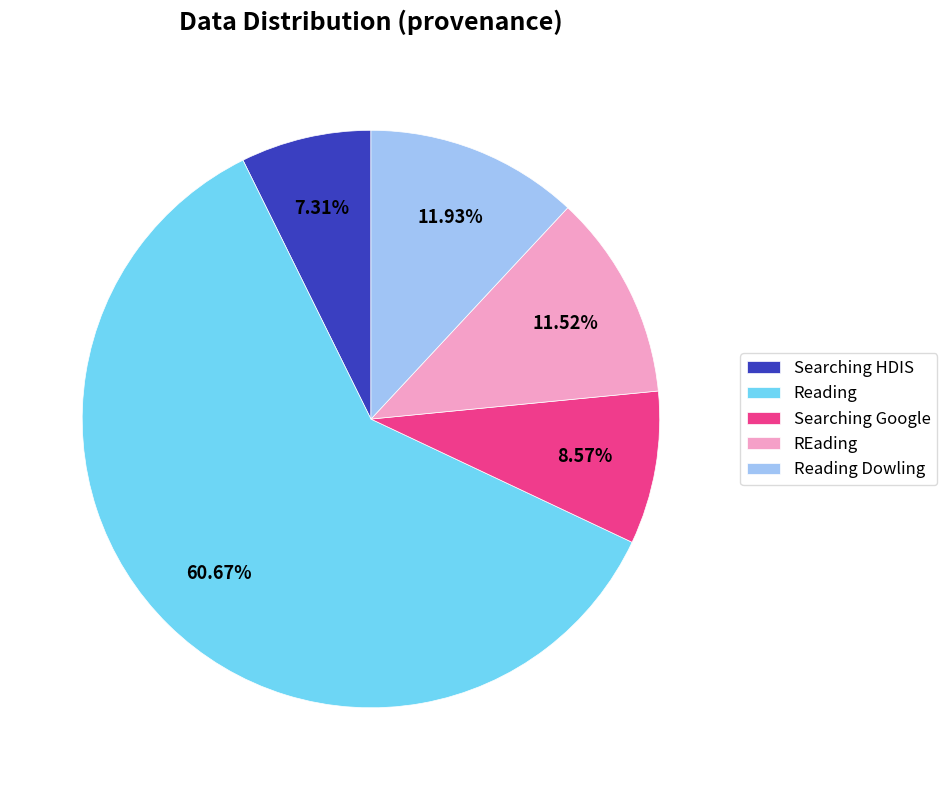

How many segments does this pie chart have?

5